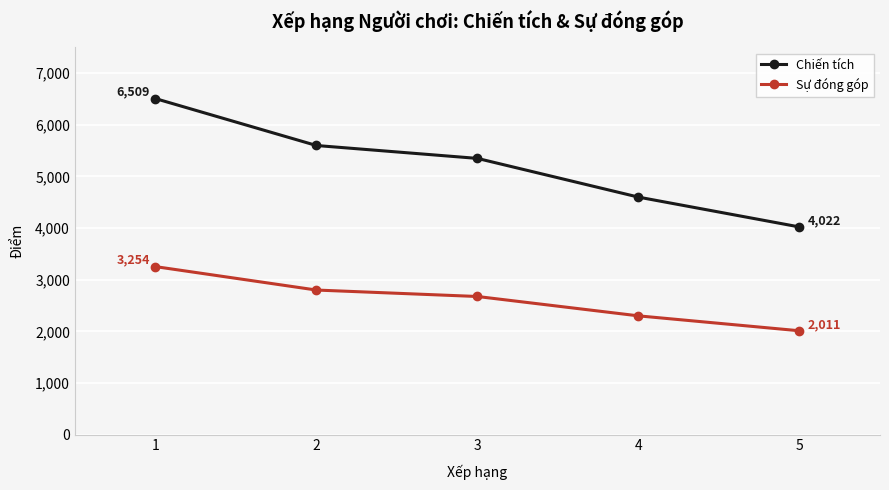

At which category is the sum across all series the highest?

1